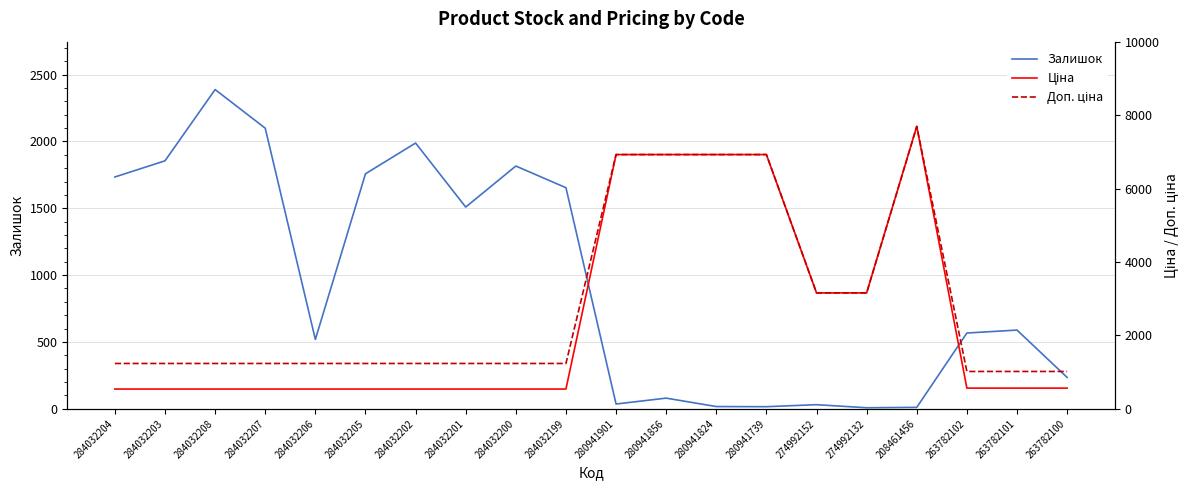

Count the number of data series in this chart.

3